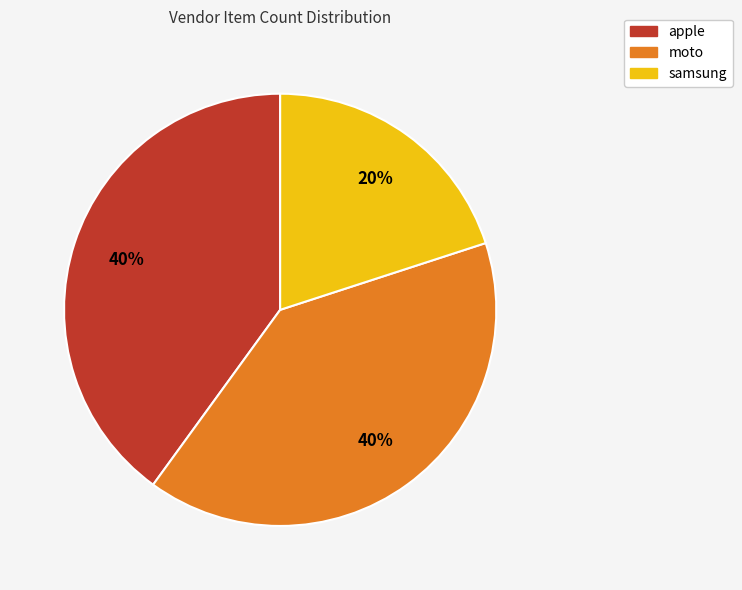

Is there any slice that represents more than half of the pie?

No